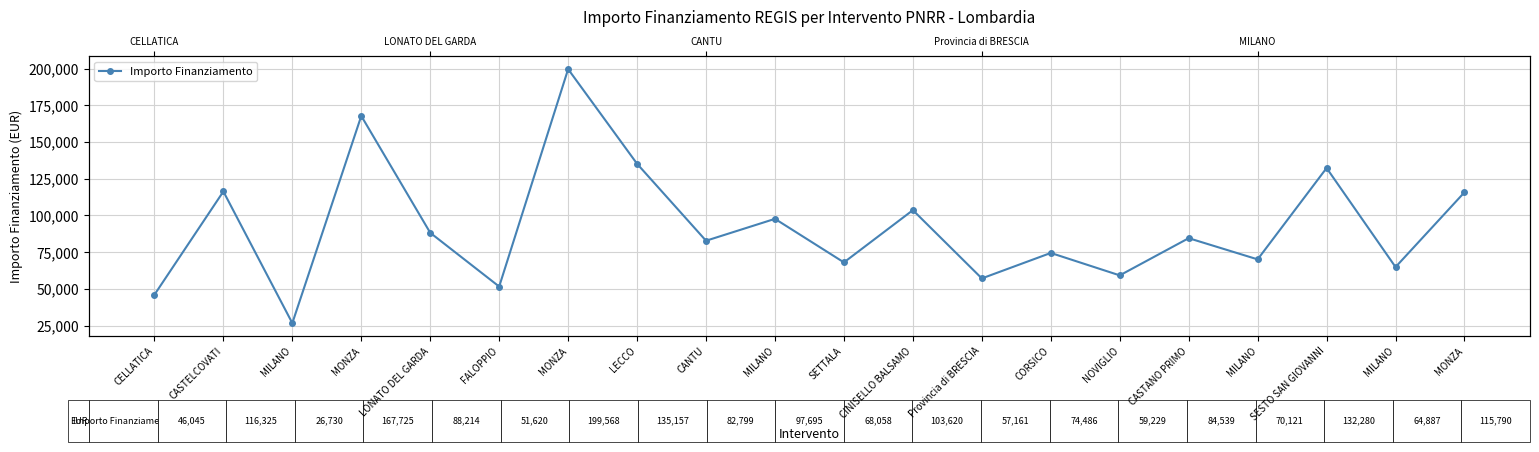

Does the chart have visible grid lines?

Yes